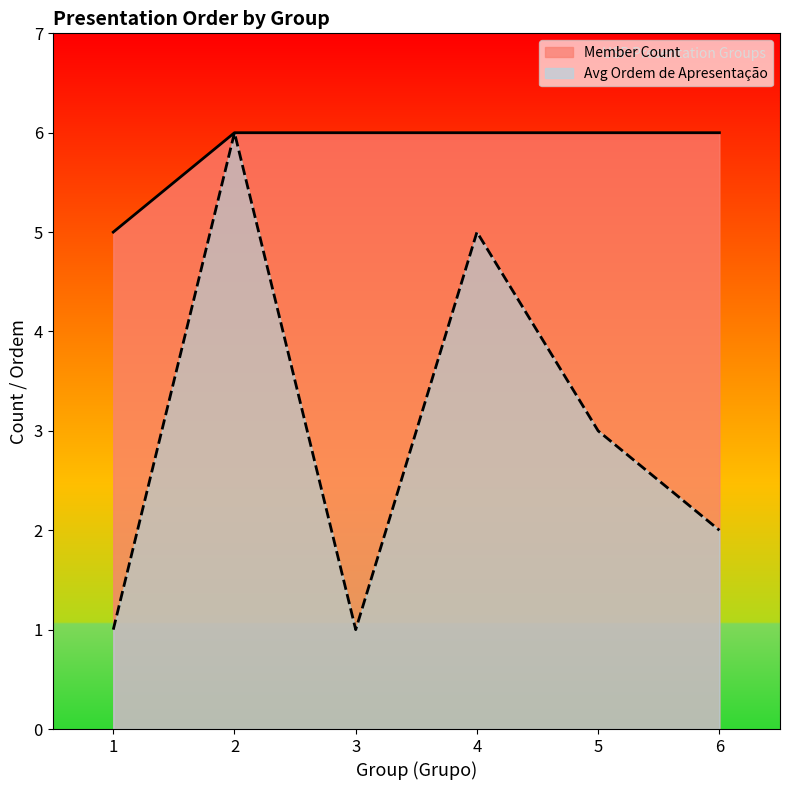

Between 2 and 6, which series saw the biggest shift?

Avg Ordem de Apresentação